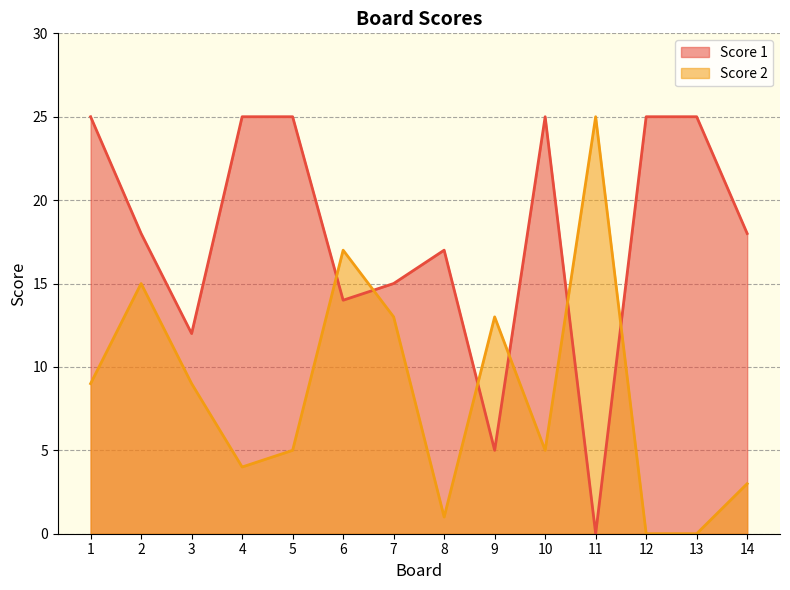

Reading left to right, what are all the values shown in this chart?

Score 1: 25	18	12	25	25	14	15	17	5	25	0	25	25	18
Score 2: 9	15	9	4	5	17	13	1	13	5	25	0	0	3